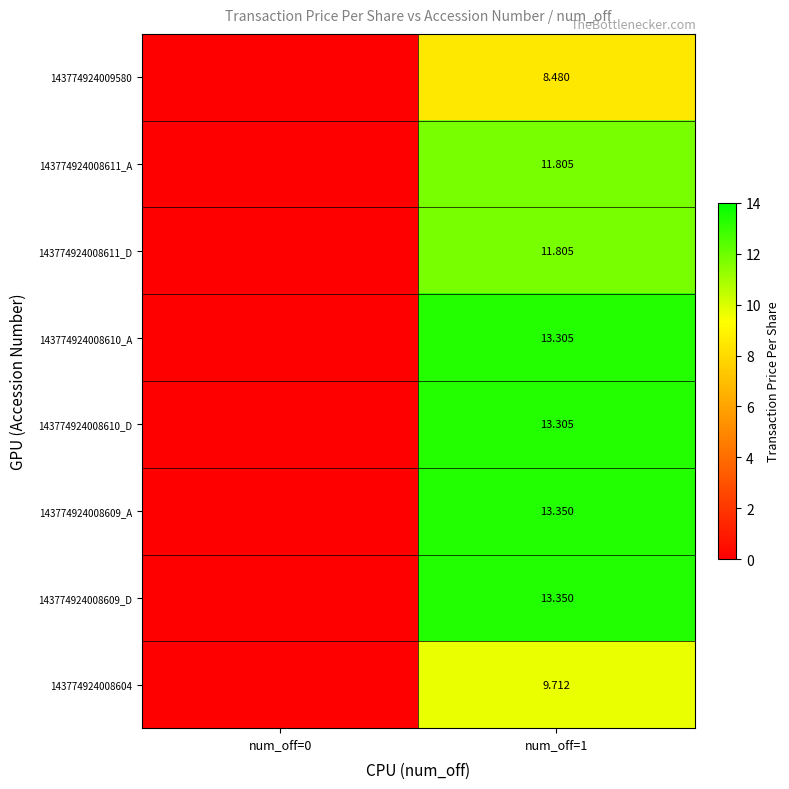

Is the value of 143774924008611_D at num_off=1 greater than the value of 143774924008610_A at num_off=1?

No